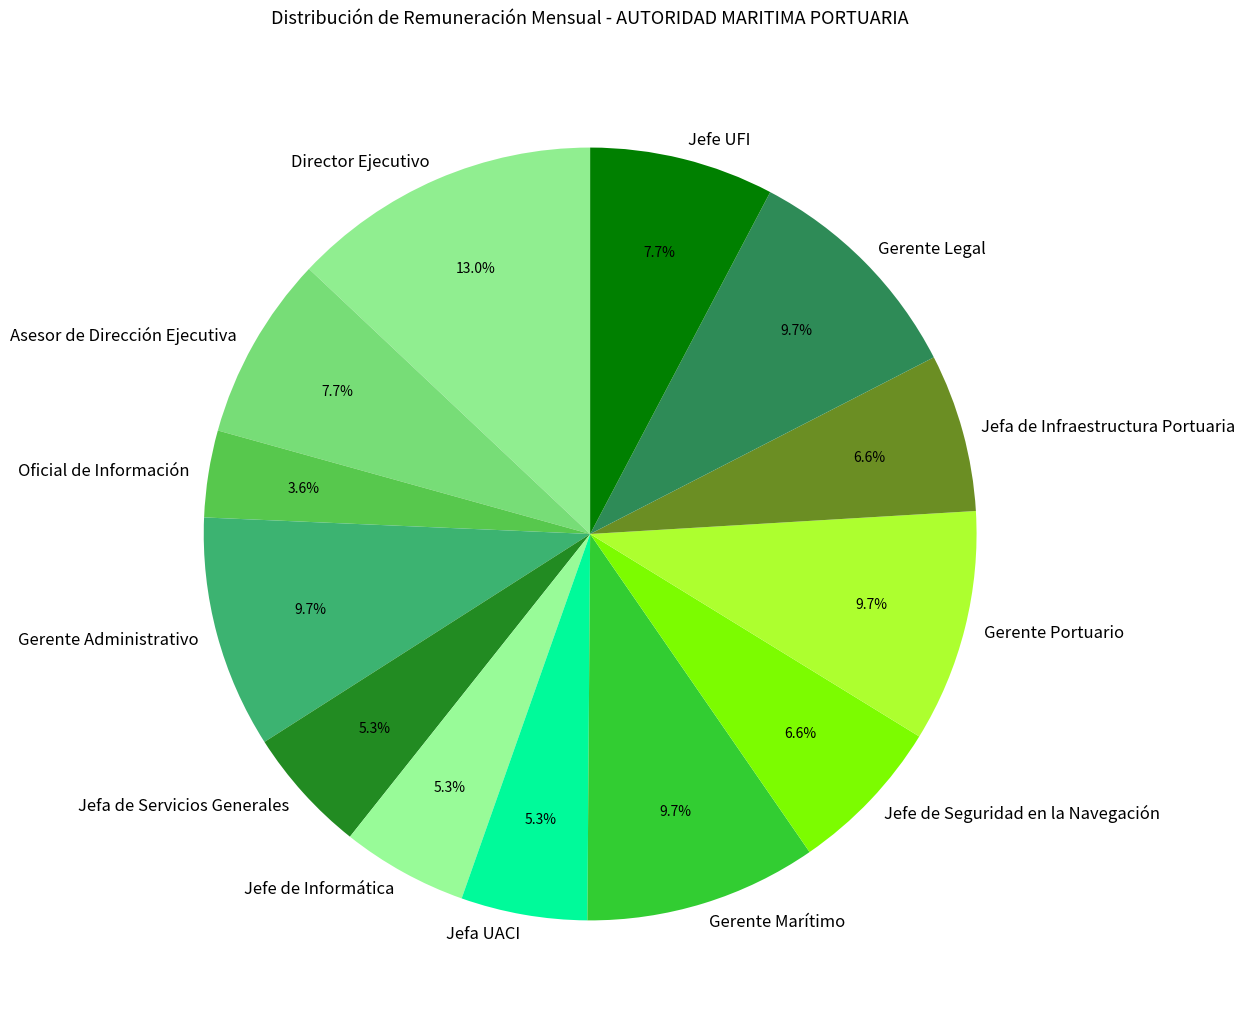

Is the sum of Jefe de Seguridad en la Navegación and Gerente Portuario greater than half?

No